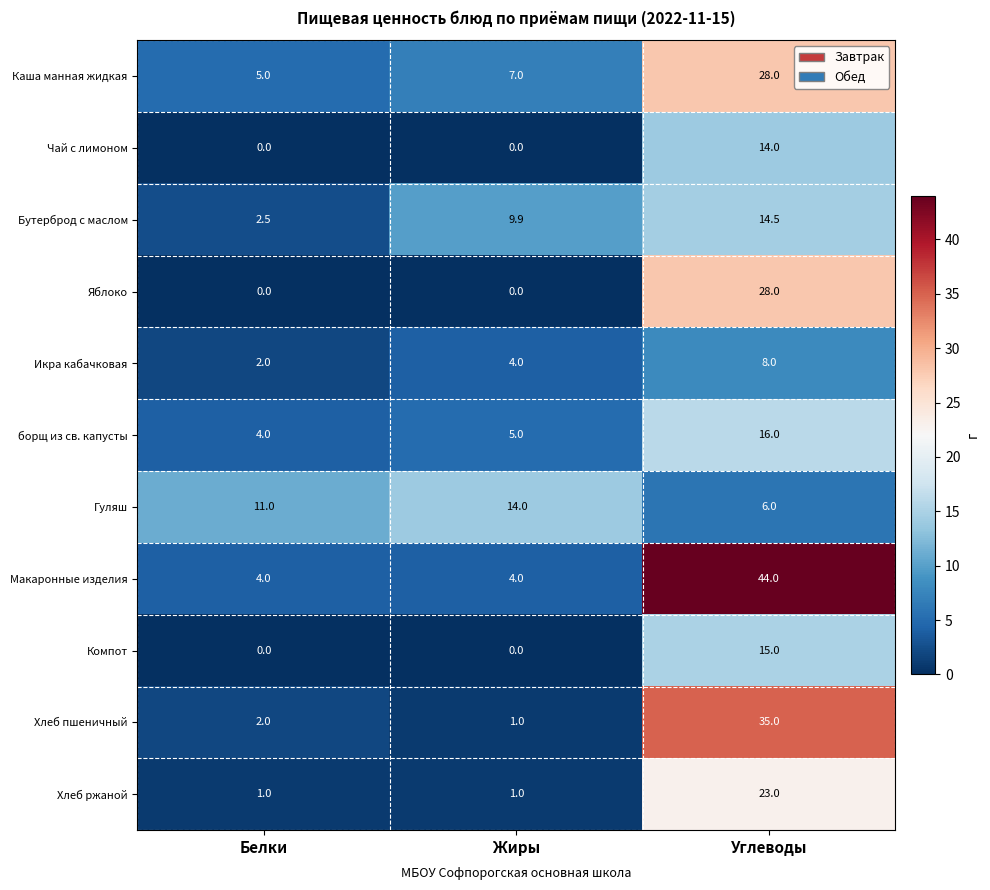

True or false: Макаронные изделия has a value of 4.0 at Белки.

True